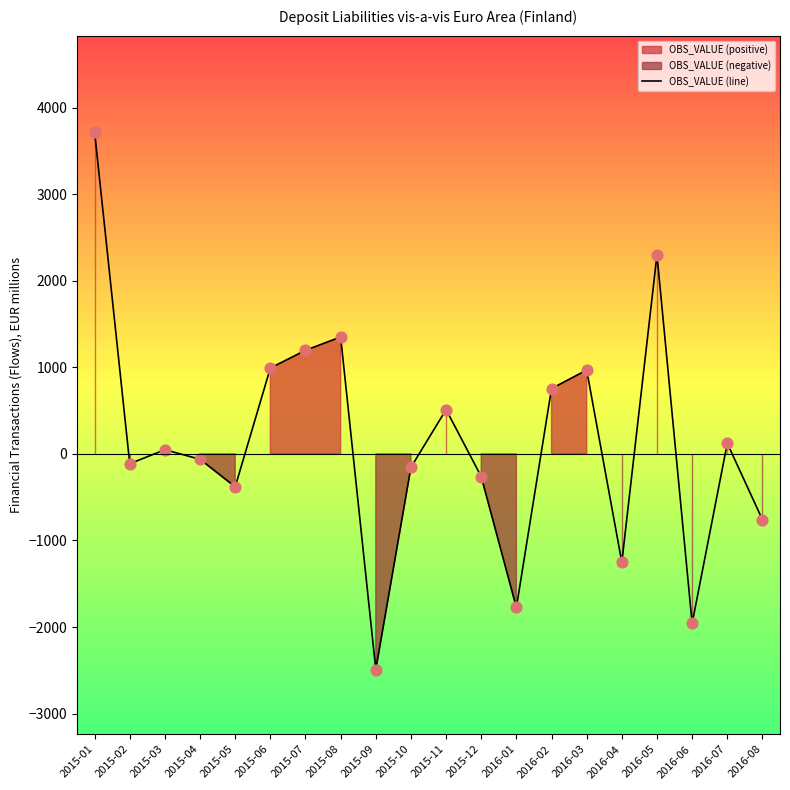

Between 2015-10 and 2015-02, which is larger?

2015-02